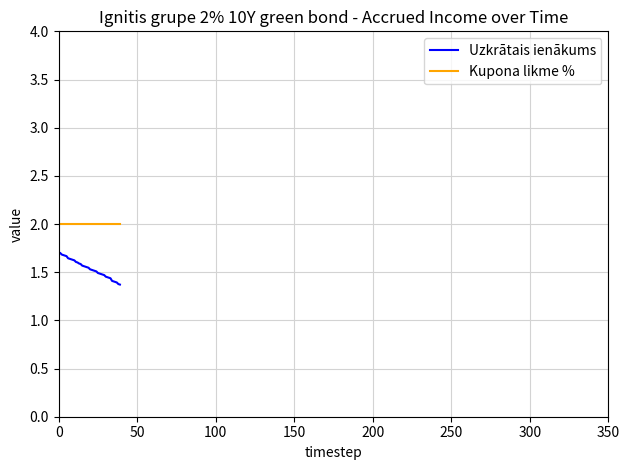

Which series has the largest total across all categories?

Kupona likme %